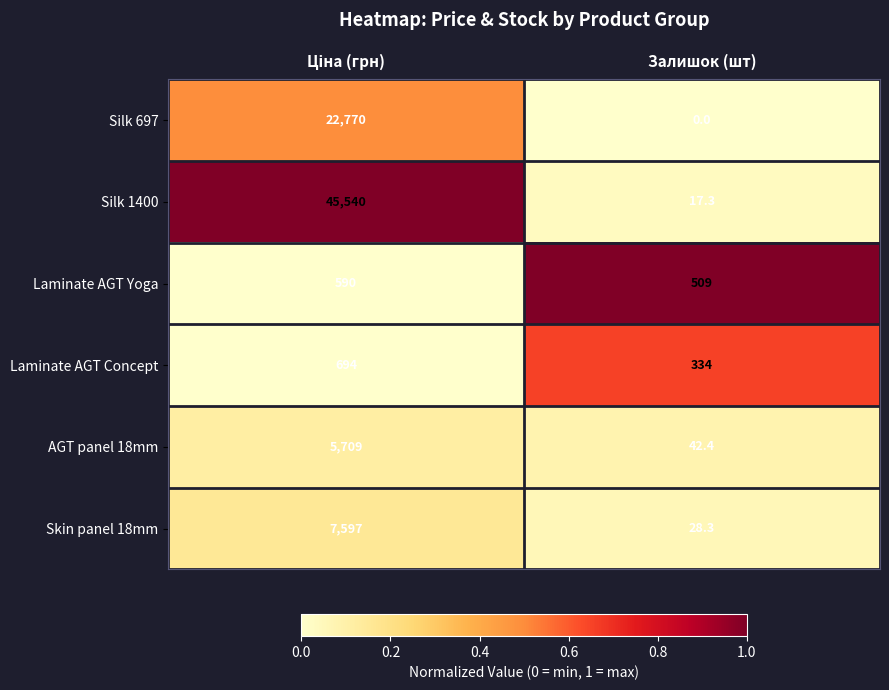

Rank the series by their maximum value, from highest to lowest.

Silk 1400, Silk 697, Skin panel 18mm, AGT panel 18mm, Laminate AGT Concept, Laminate AGT Yoga